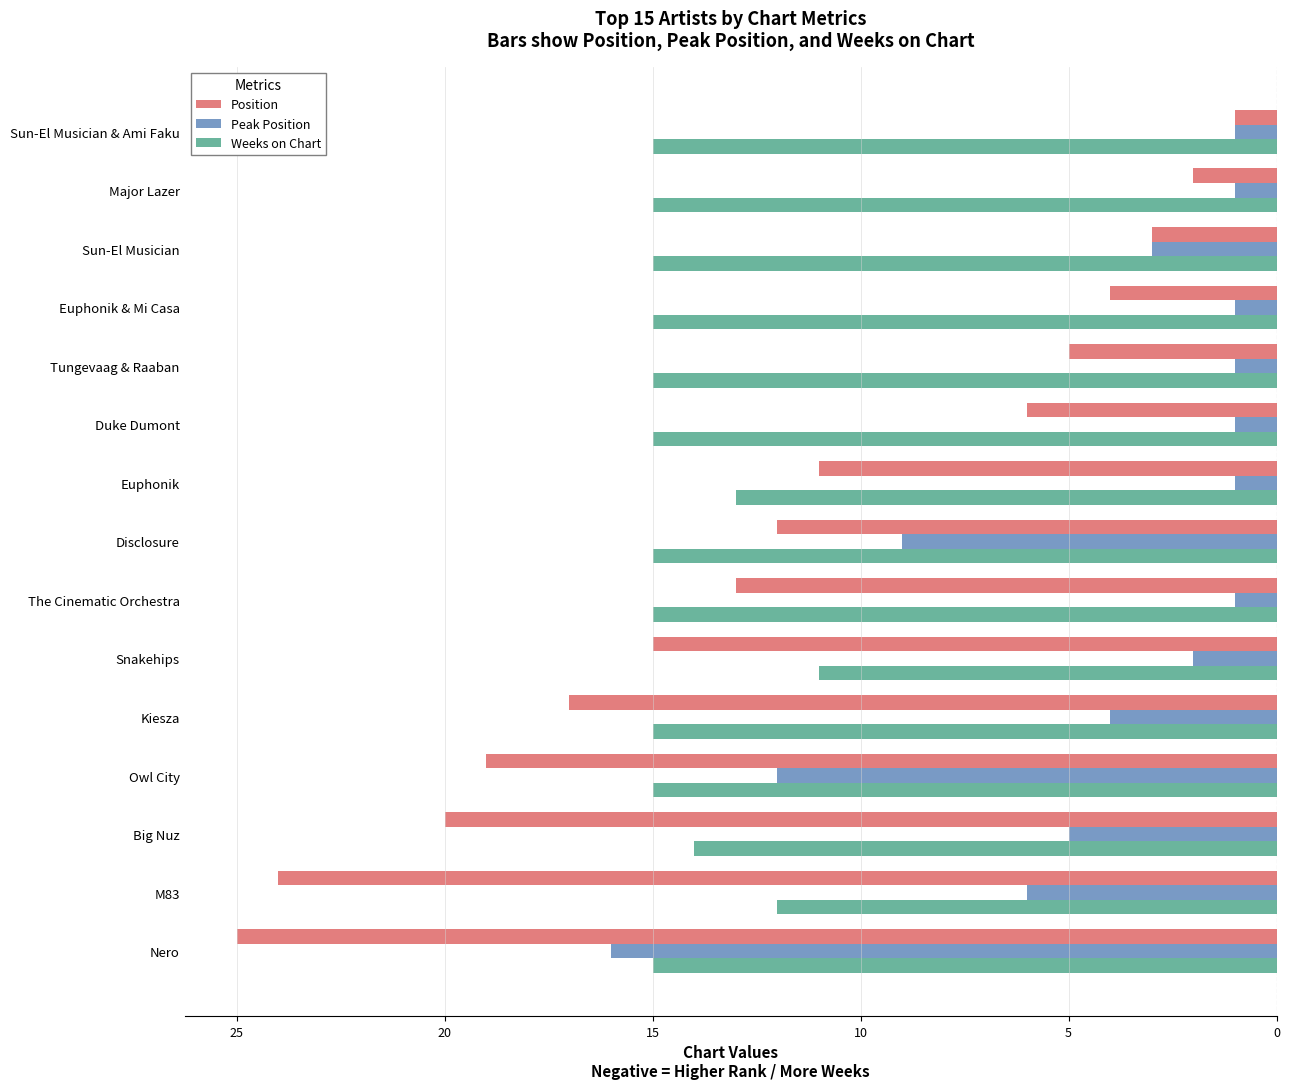

What are all the series names shown in the legend?

Position, Peak Position, Weeks on Chart